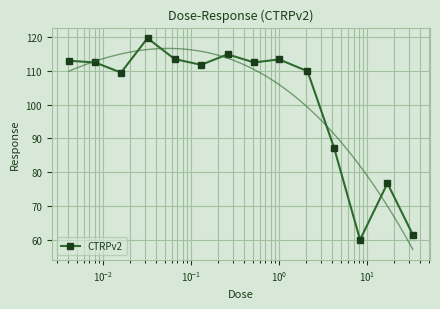

Reading left to right, what are all the values shown in this chart?

113.0	112.5	109.5	119.7	113.5	111.8	114.9	112.5	113.4	109.9	87.3	59.9	76.7	61.4